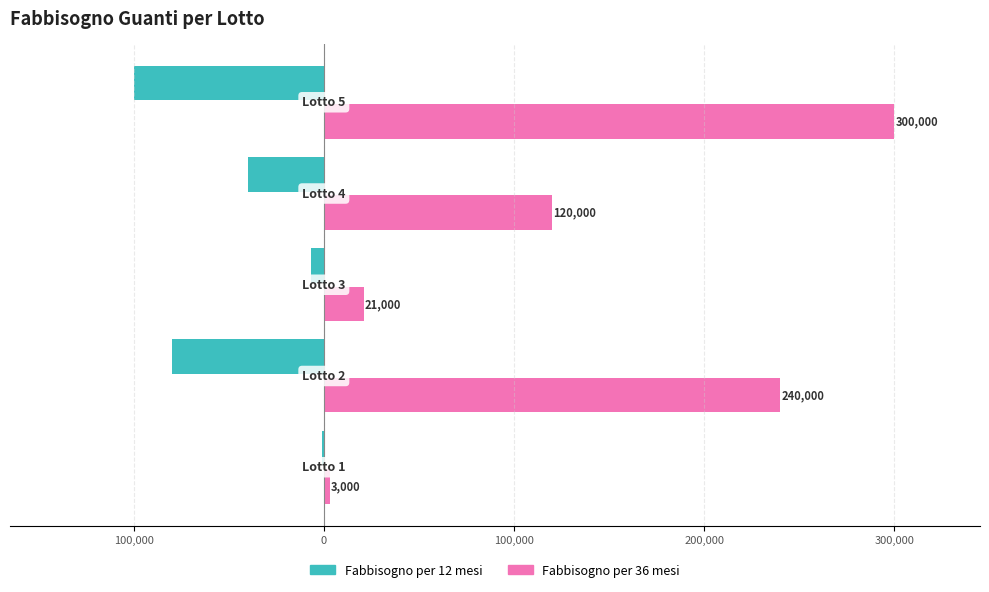

Reading right to left, transcribe all the data shown in this chart.

Fabbisogno per 12 mesi: -100000	-40000	-7000	-80000	-1000
Fabbisogno per 36 mesi: 300000	120000	21000	240000	3000